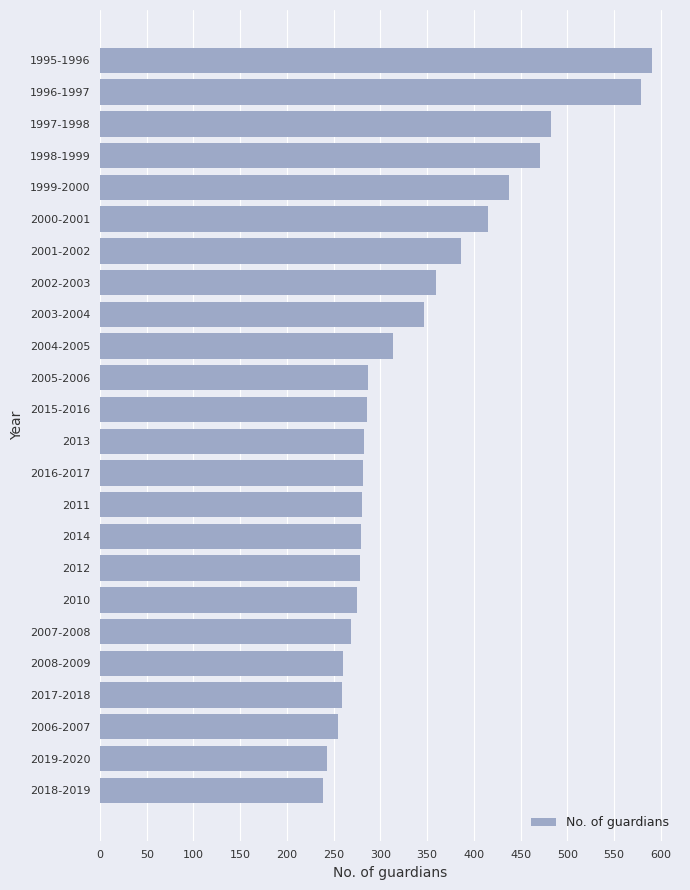

The chart shows a value of 438 at 1999-2000. True or false?

True